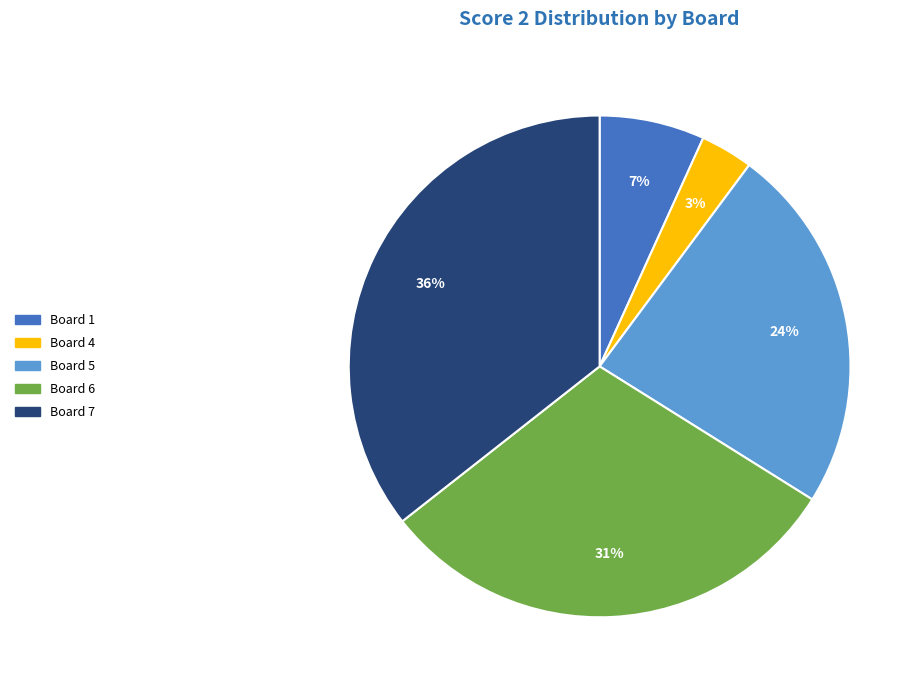

Does any single category account for the majority?

No